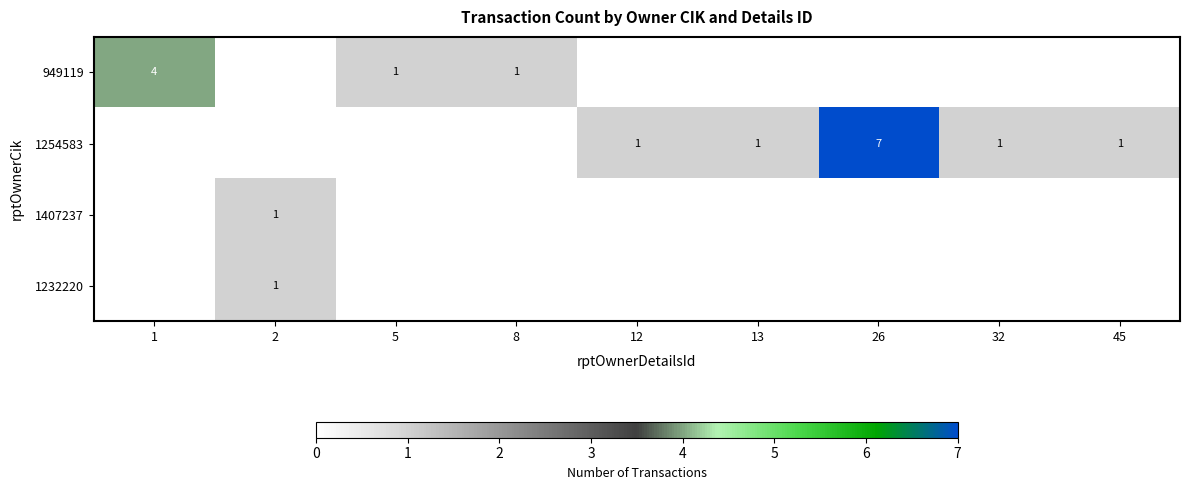

The value of 1254583 at 26 is 7. True or false?

True